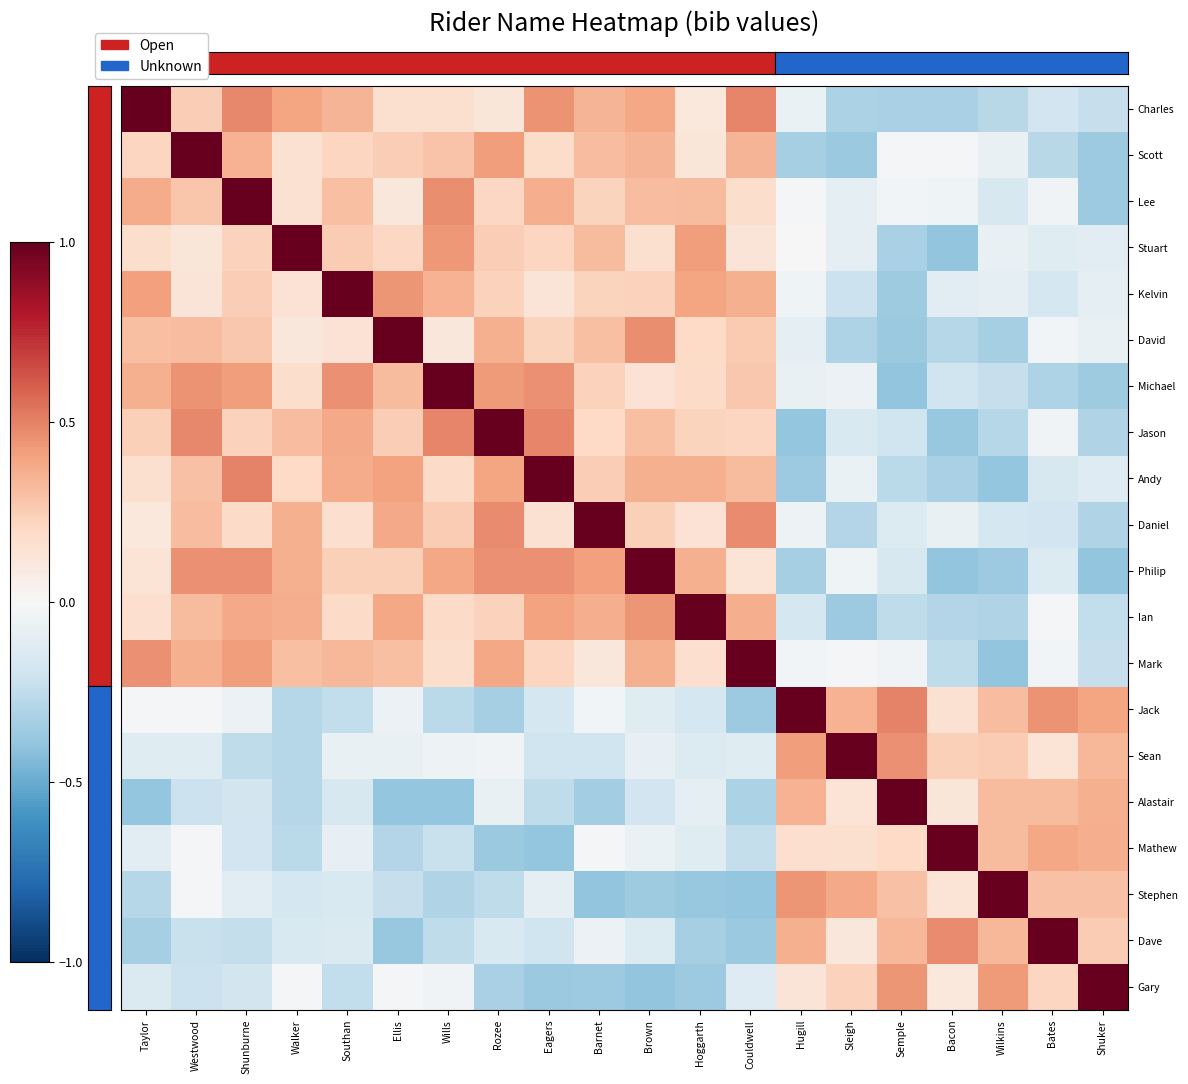

At which category is the sum across all series the highest?

Shunburne